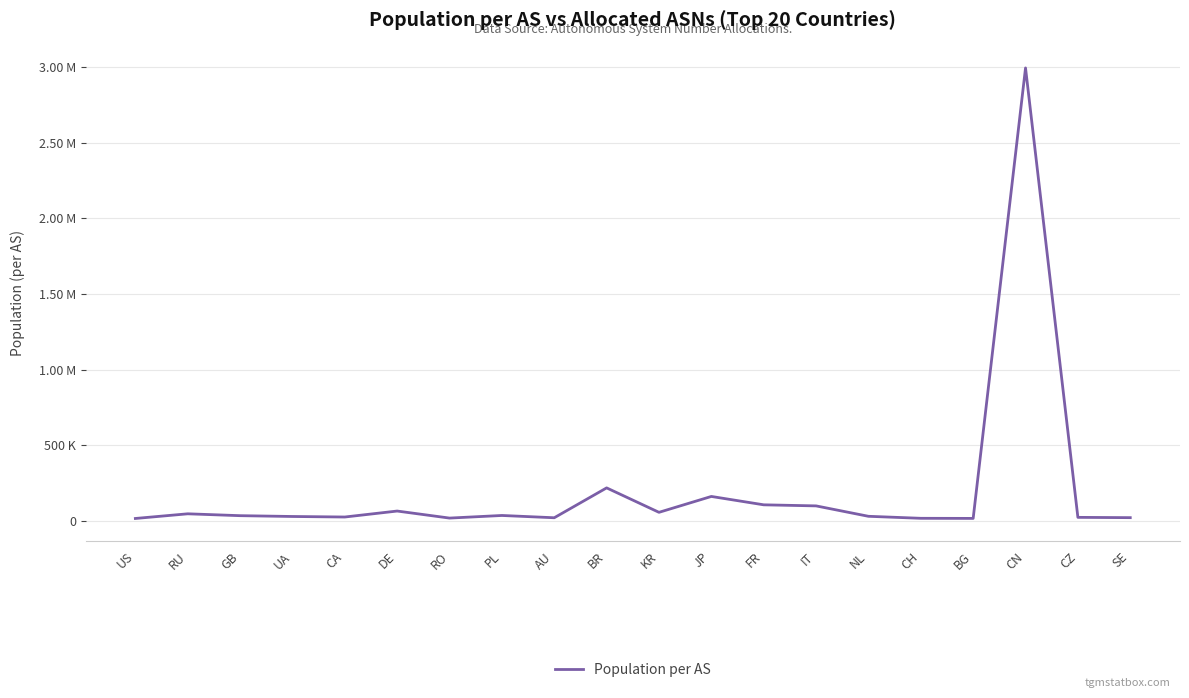

What is the change in value from FR to NL?

-75852